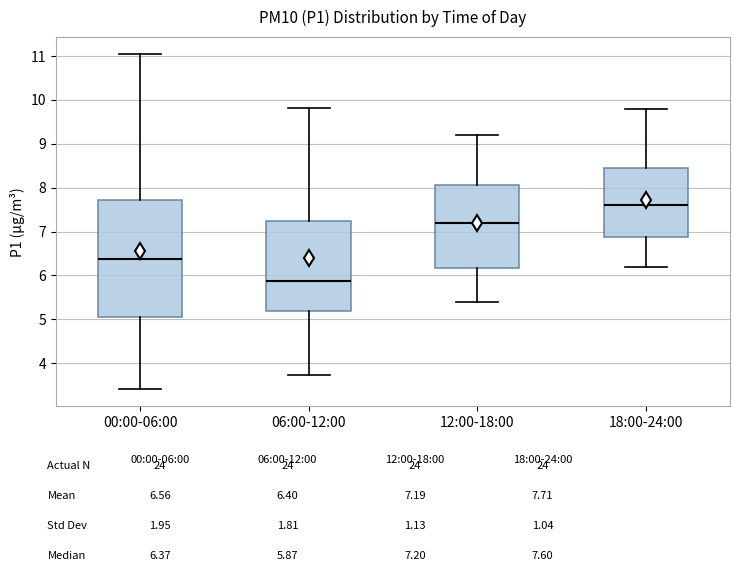

Comparing the boxes themselves (not the whiskers), which one is the tallest?

00:00-06:00